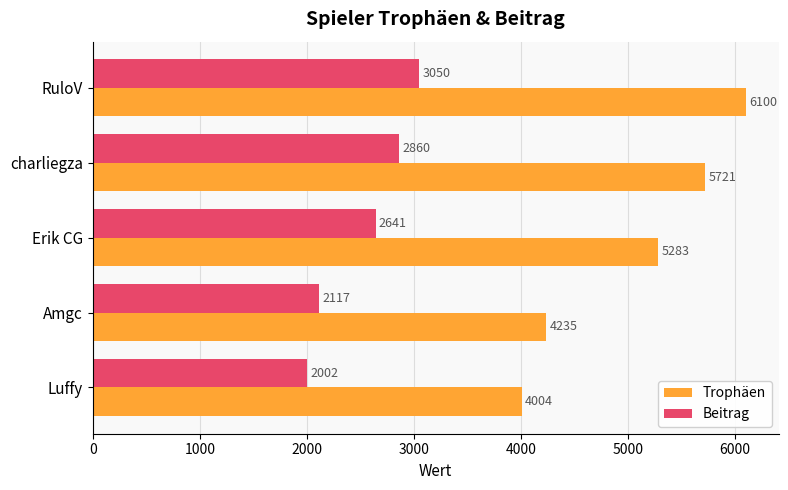

Rank the series by their average value, from lowest to highest.

Beitrag, Trophäen